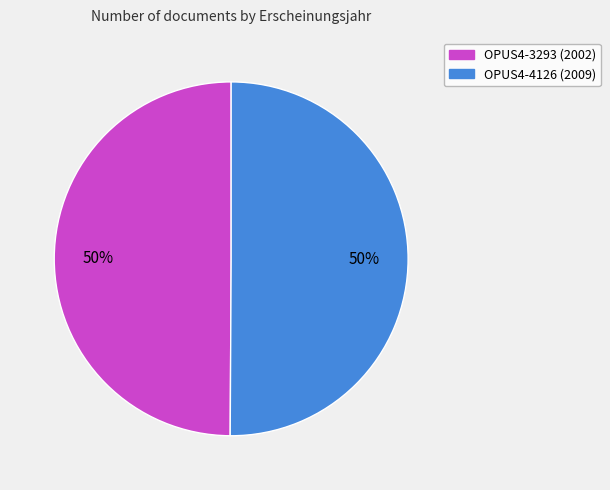

To the nearest percent, what portion does OPUS4-3293 represent?

50%